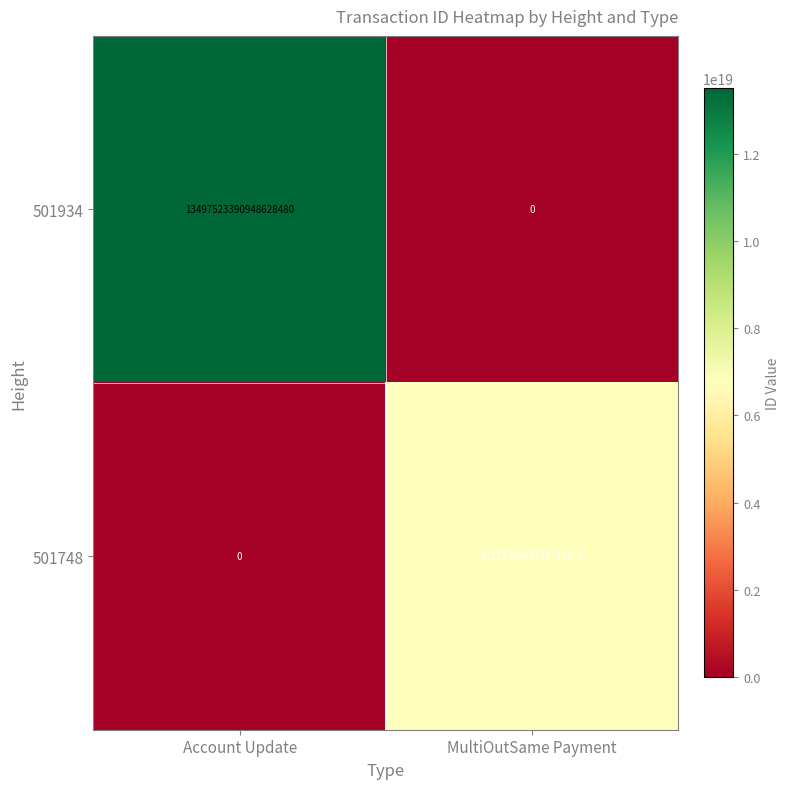

At which category does the chart reach its peak across all series?

Account Update